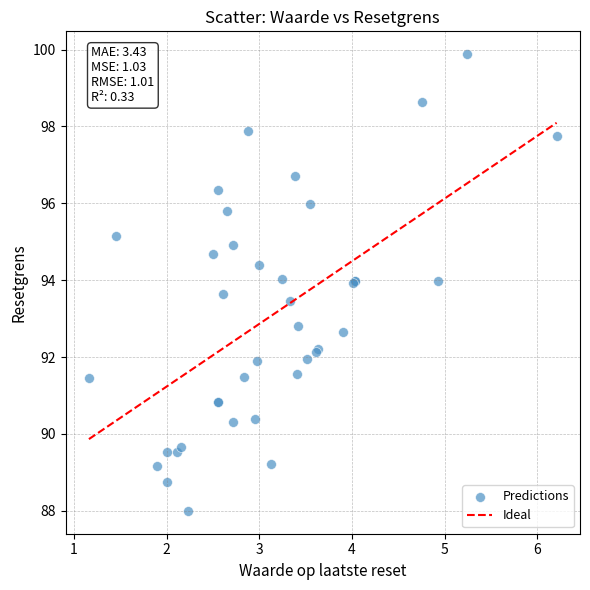

What Y value in the scatter plot is closest to 93?

92.8